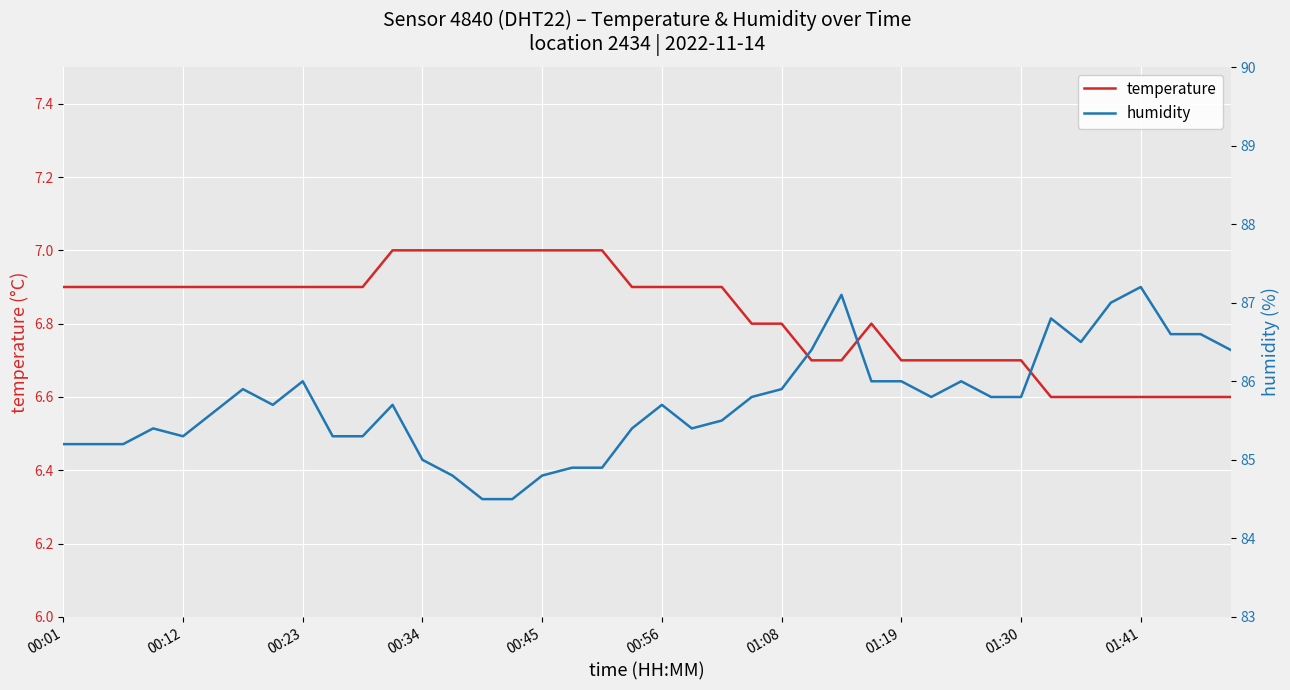

The temperature series shows 9.5 at 00:34. True or false?

False